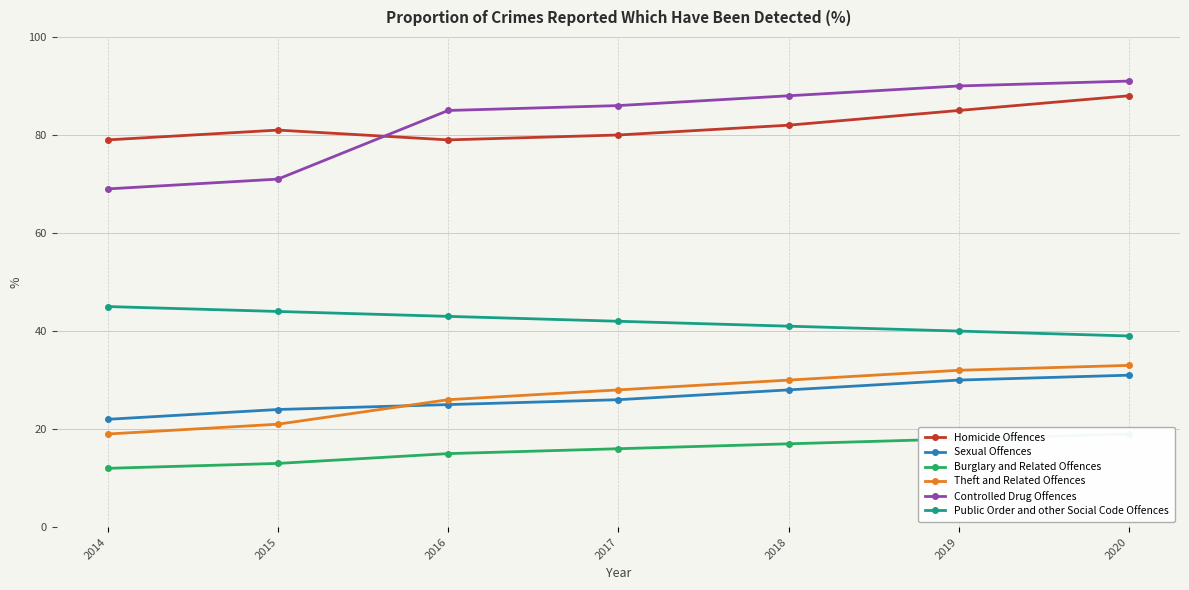

True or false: Burglary and Related Offences and Theft and Related Offences intersect in this chart.

False